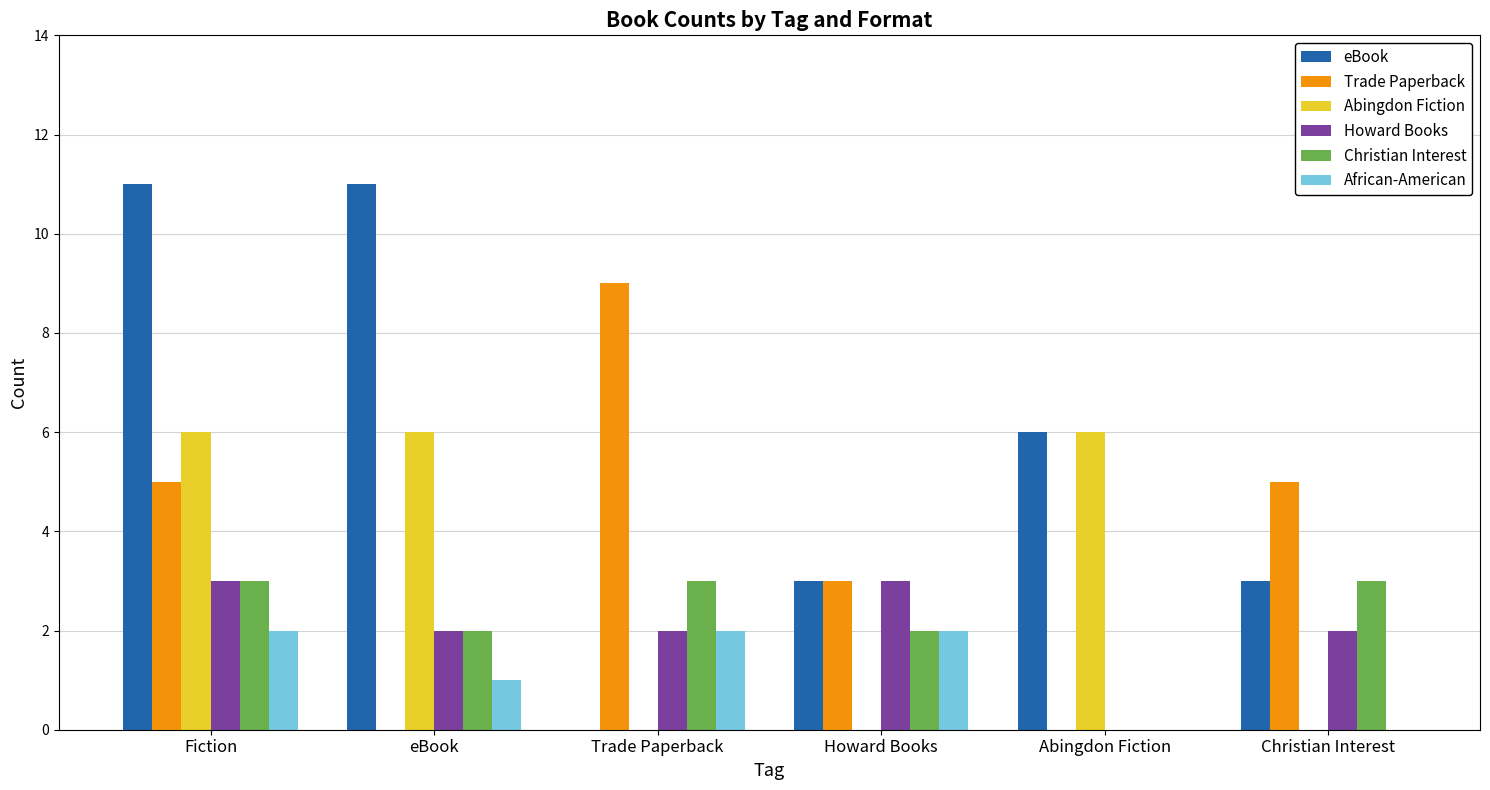

Is it true that Abingdon Fiction equals 0 at Howard Books?

True